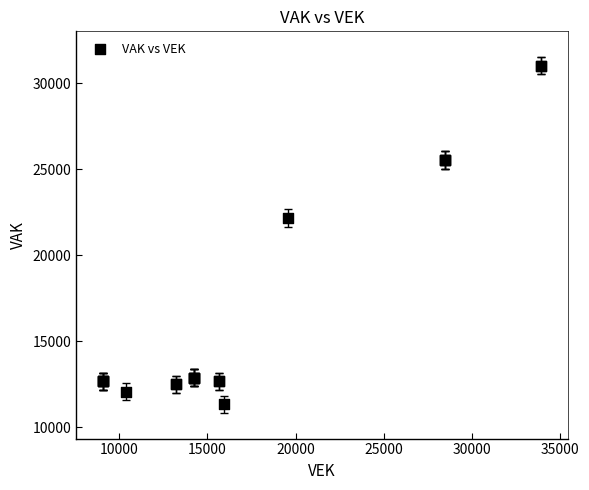

What Y value in the scatter plot is closest to 21174?

22157